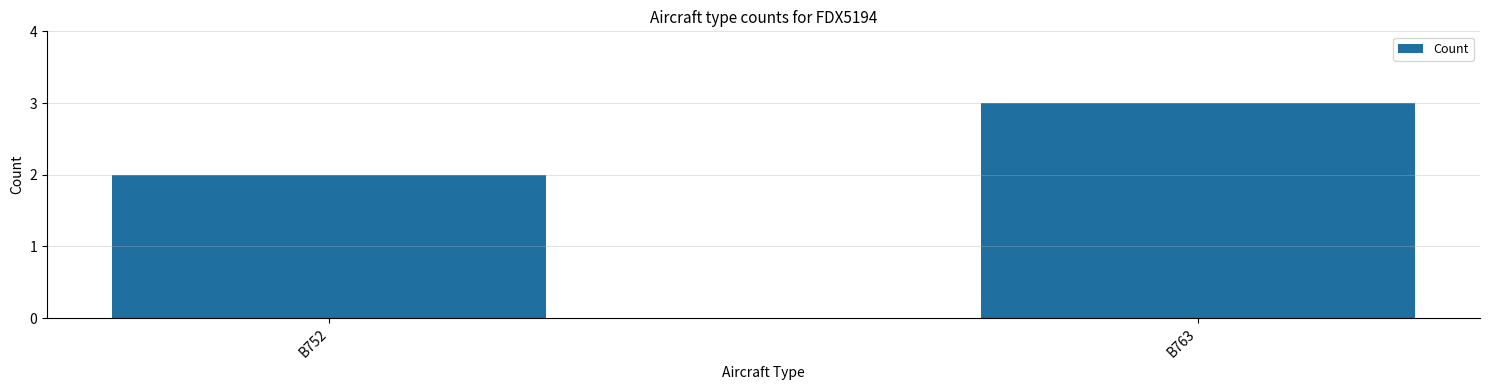

List the labels in order of value, smallest first.

B752, B763